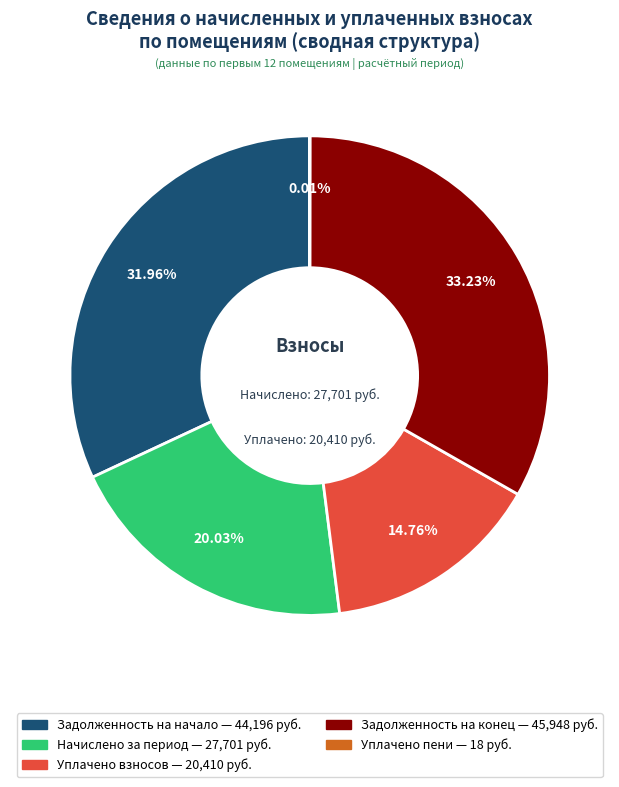

Is there any slice that represents more than half of the pie?

No